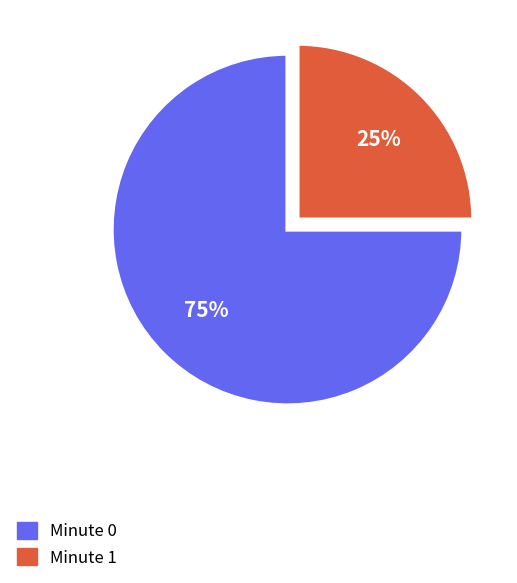

To the nearest percent, what is the combined percentage of Minute 0 and Minute 1?

100%